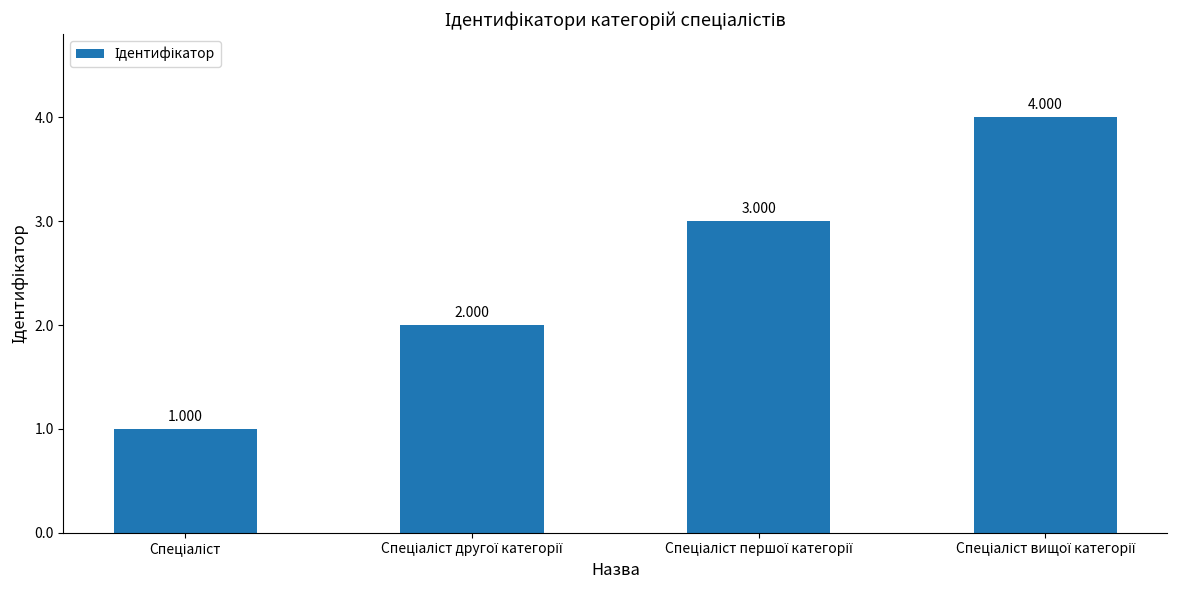

How many values are below 3?

2